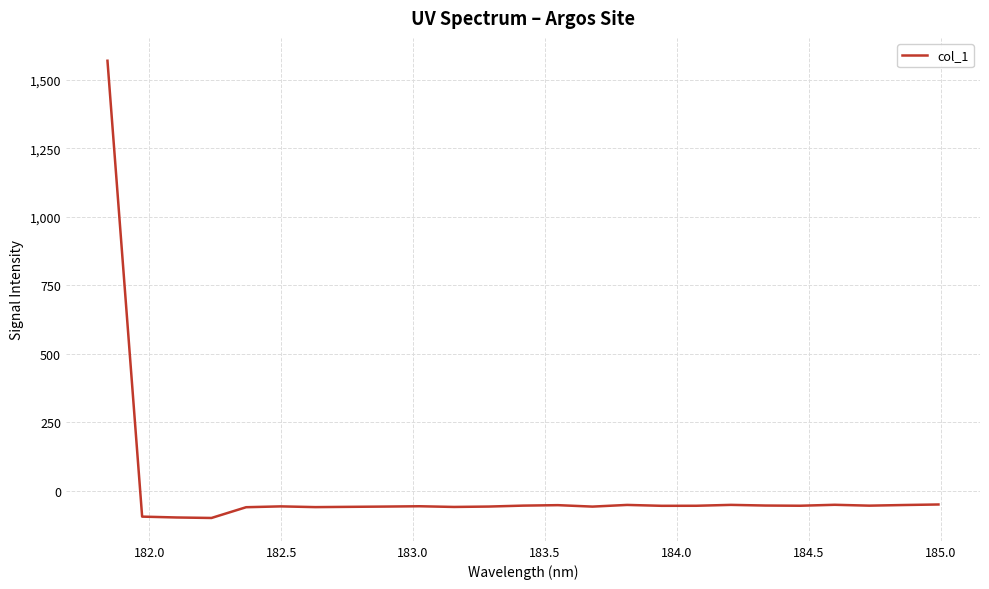

What is the maximum value shown in the chart?

1569.2